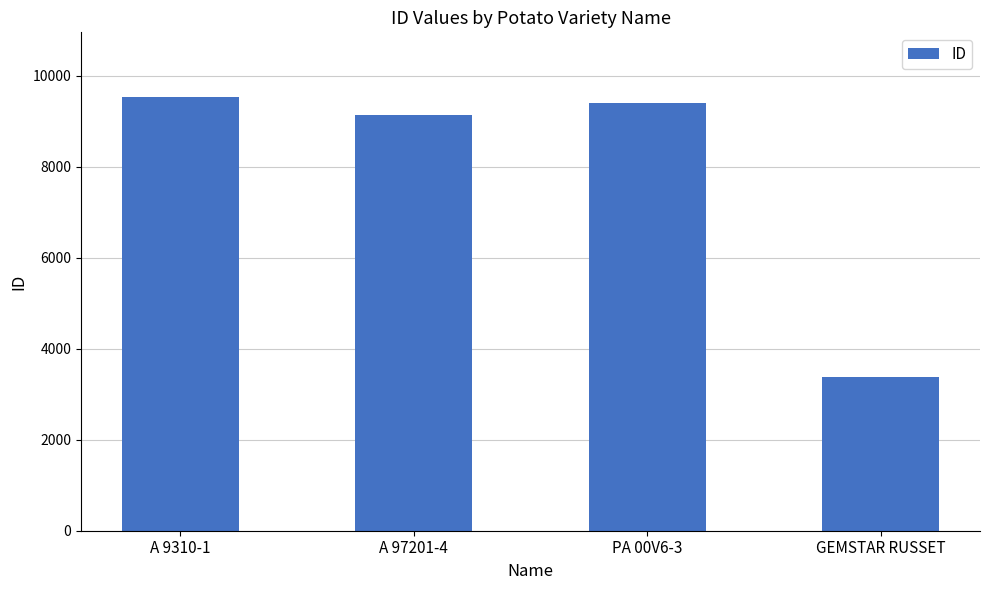

What is the label of the 3rd bar from the left?

PA 00V6-3